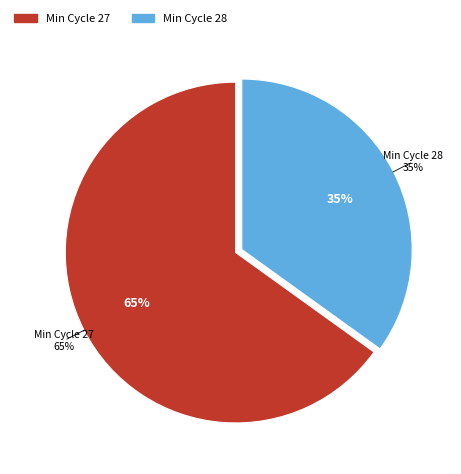

Is 24 the majority of the pie?

No